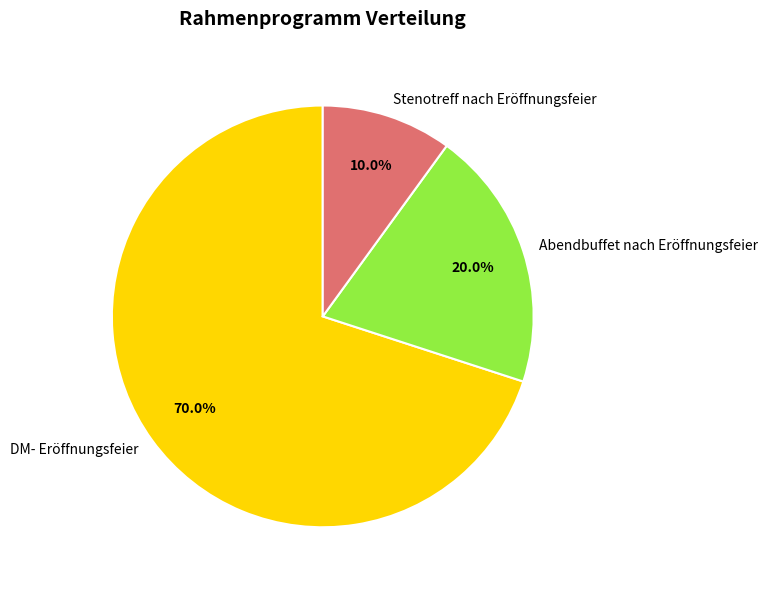

True or false: Stenotreff nach Eröffnungsfeier accounts for 4% of the total.

False